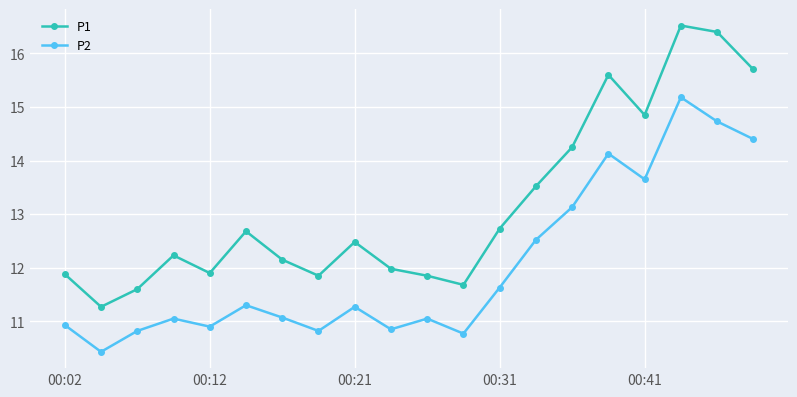

What is the average value of the P1 series?

13.2